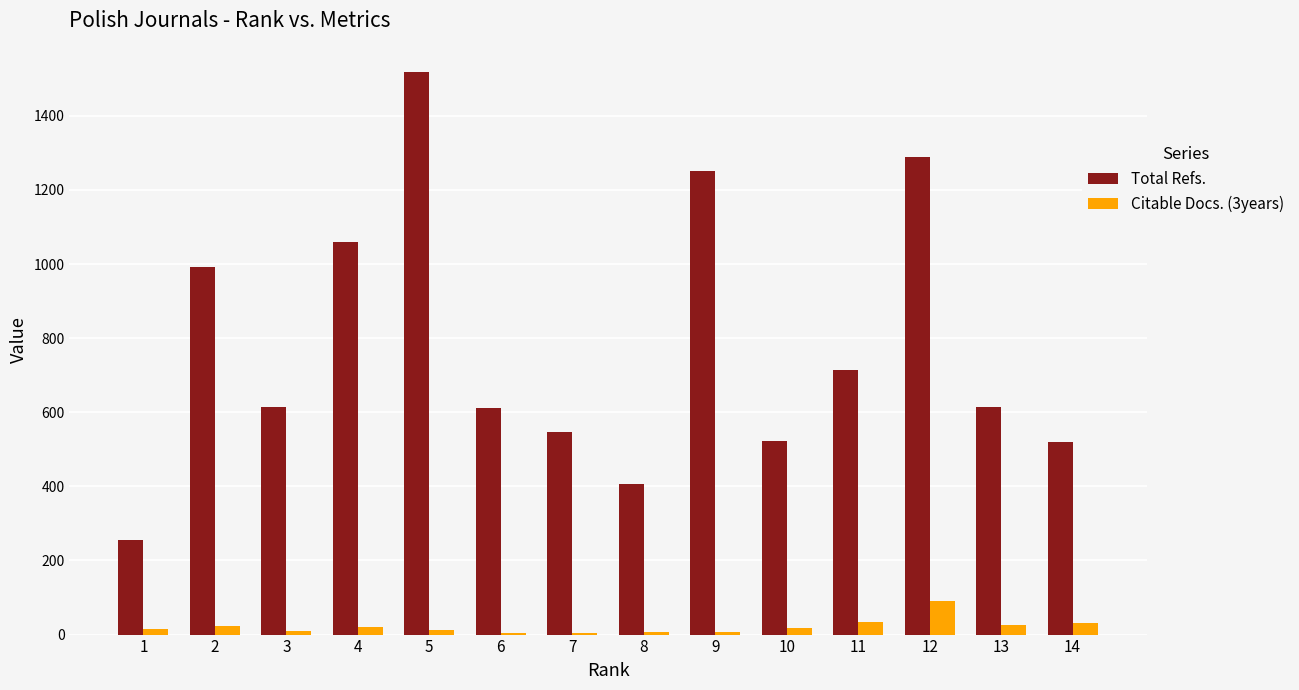

Which series changed the most between 8 and 11?

Total Refs.